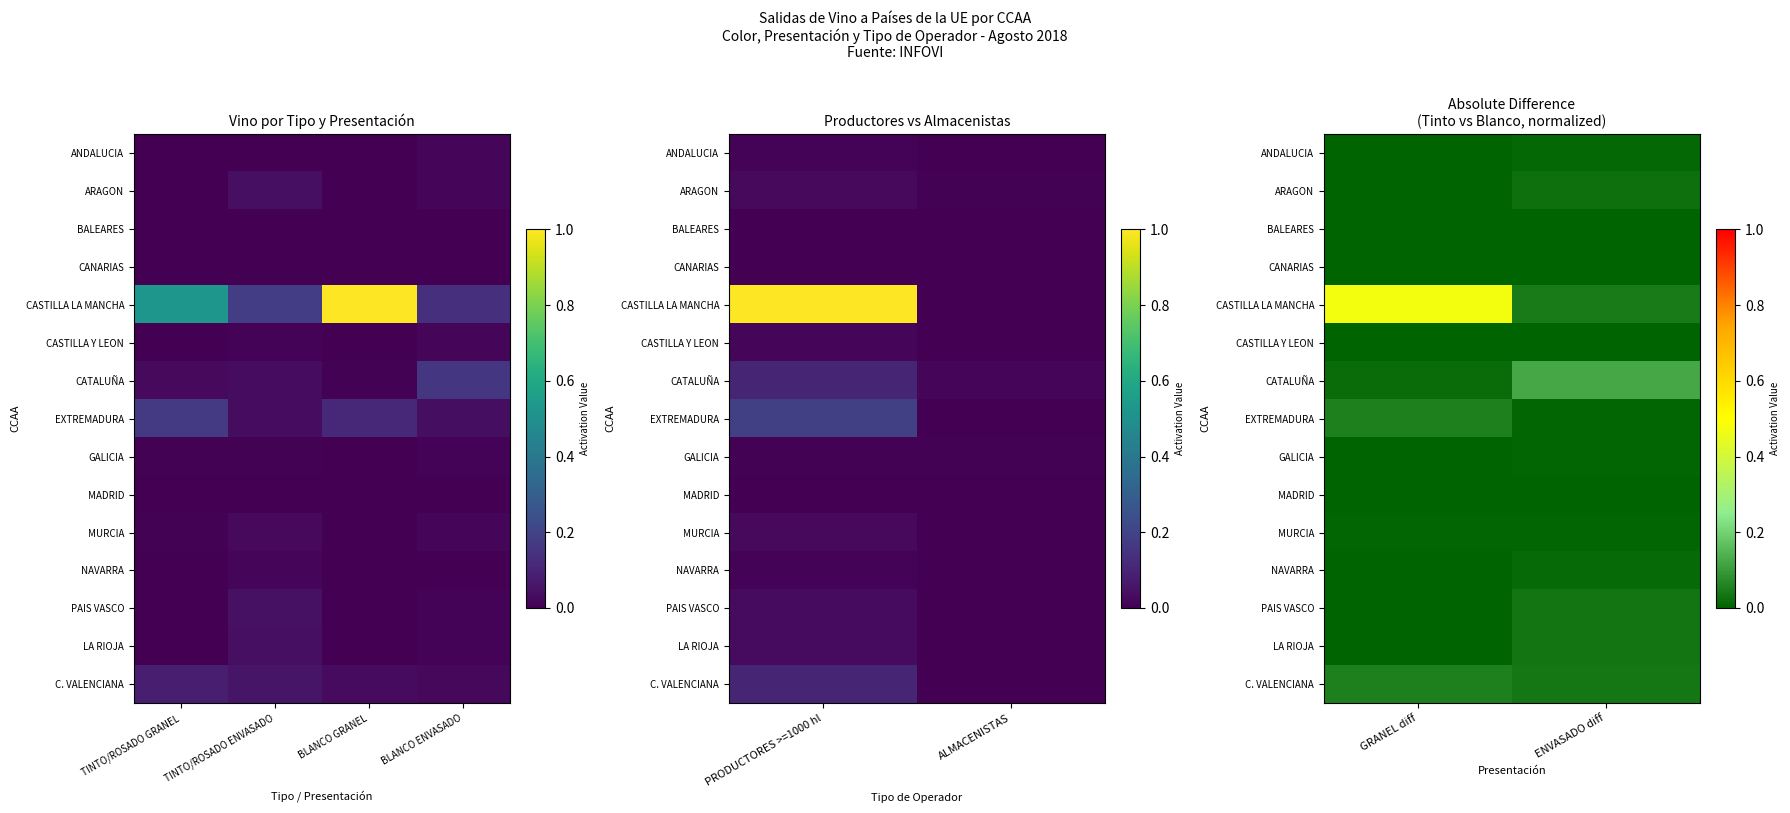

Is it true that BALEARES equals 0.0 at GRANEL diff?

True